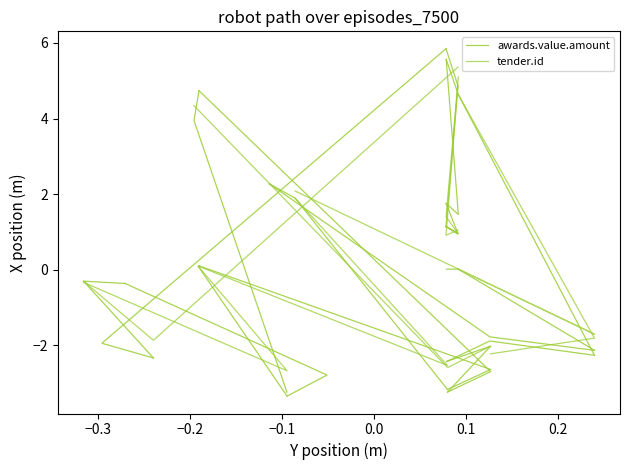

Rank the series at −0.3 from lowest to highest value.

tender.id, awards.value.amount